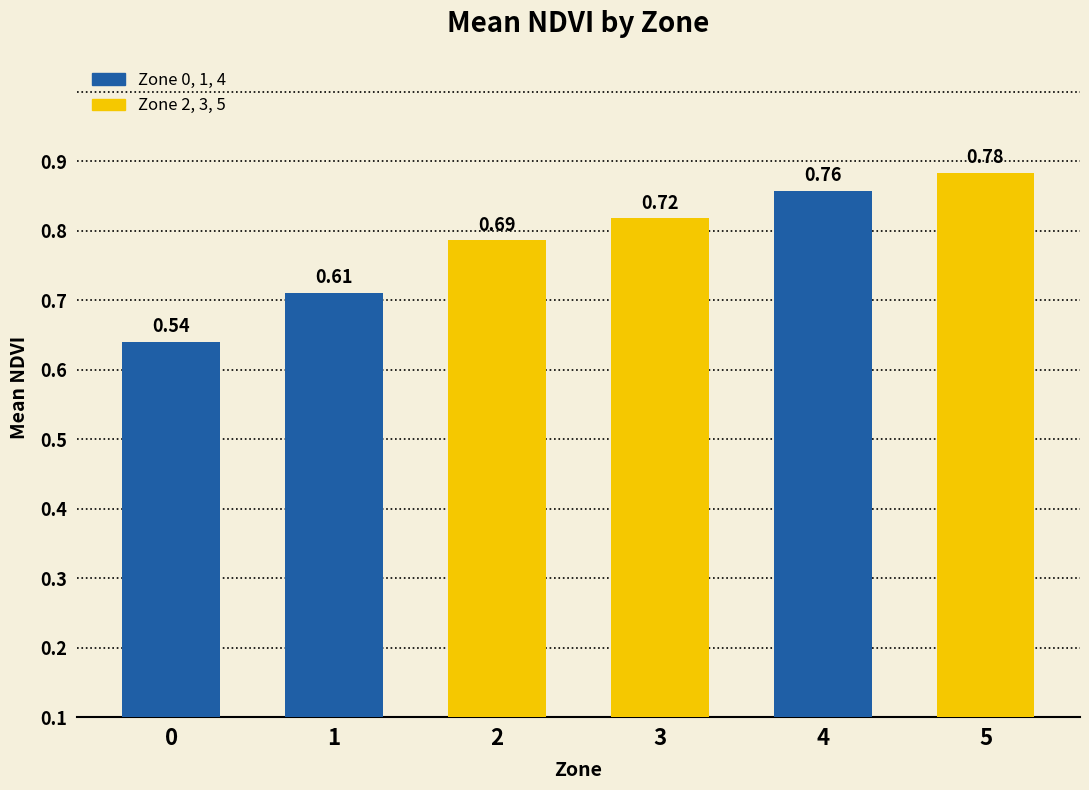

What is the sum of the values at 2 and 4?

1.4